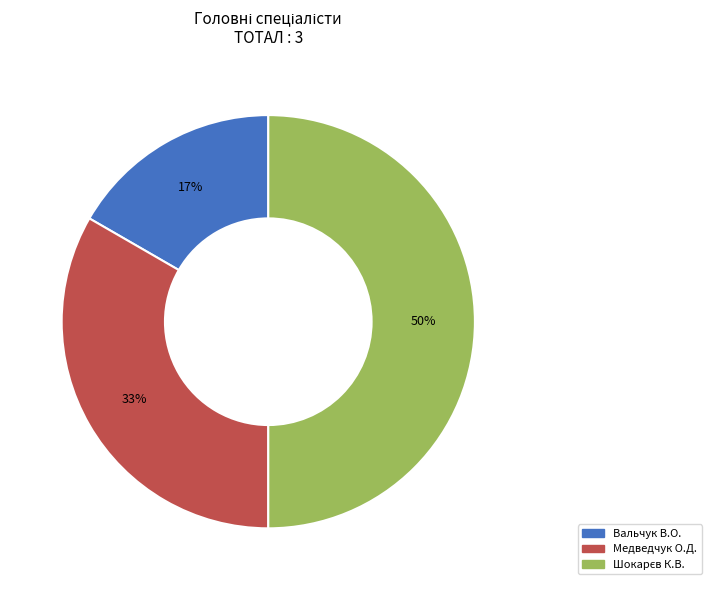

To the nearest percent, what is the difference between the largest and smallest slice percentages?

33%